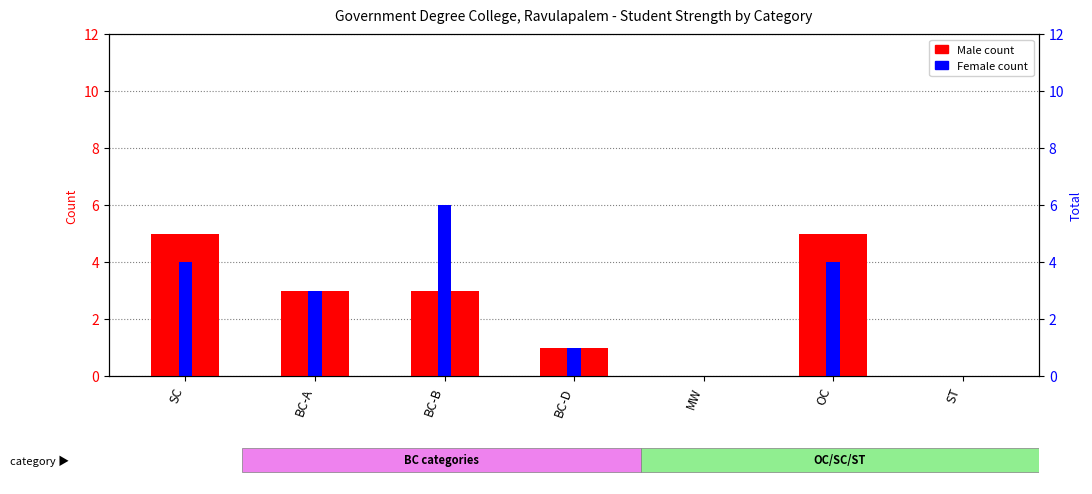

Is it true that Female equals 1 at OC?

False